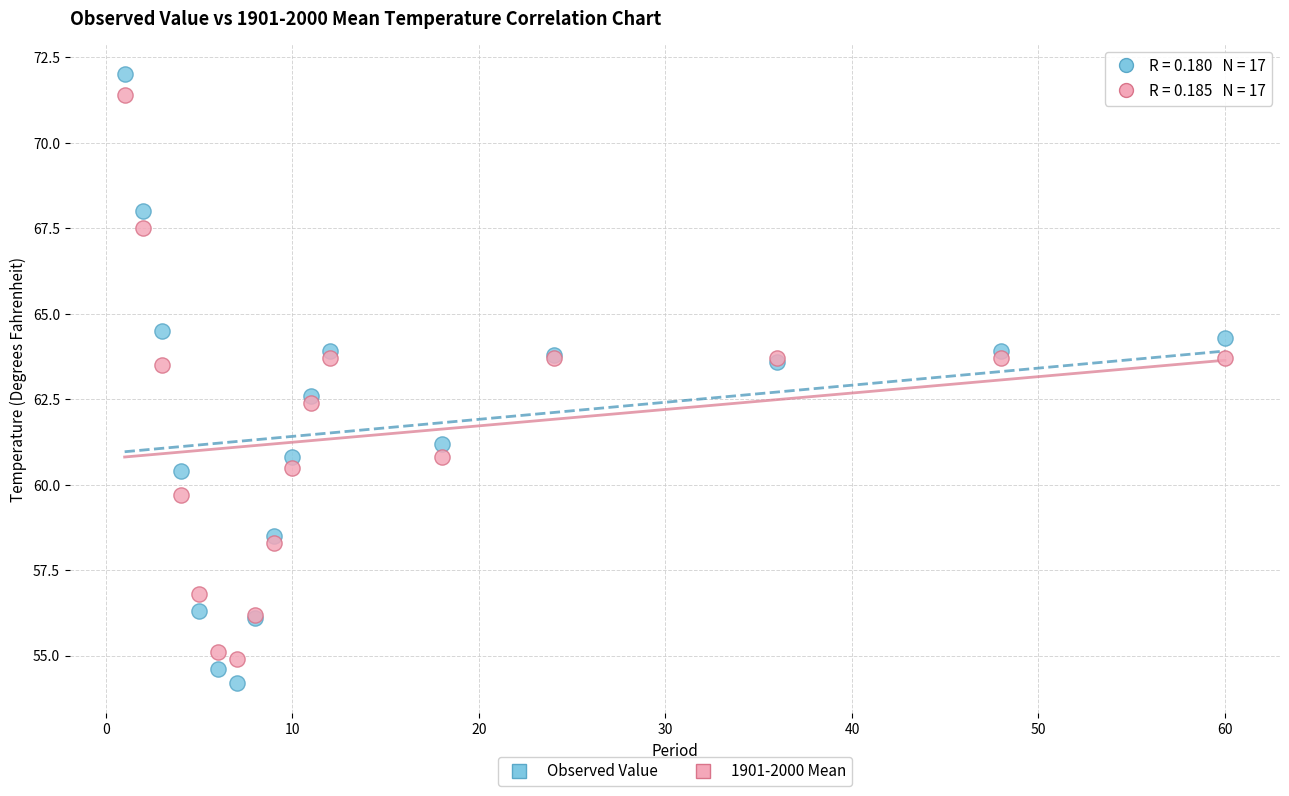

Which series has the largest Y range (max minus min)?

Observed Value